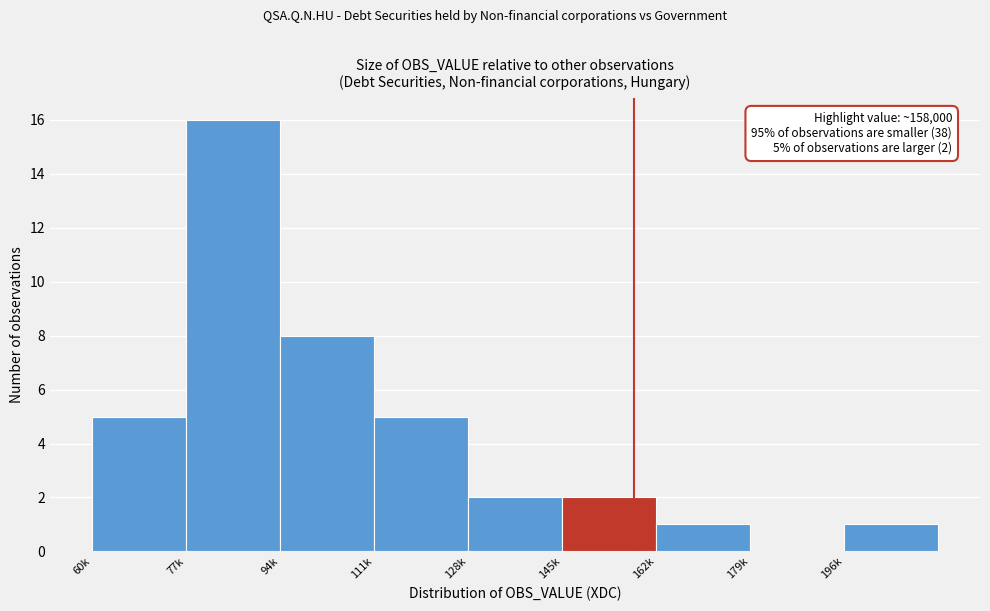

Reading left to right, list all the values displayed in this chart.

60k=5	77k=16	94k=8	111k=5	128k=2	145k=2	162k=1	179k=0	196k=1